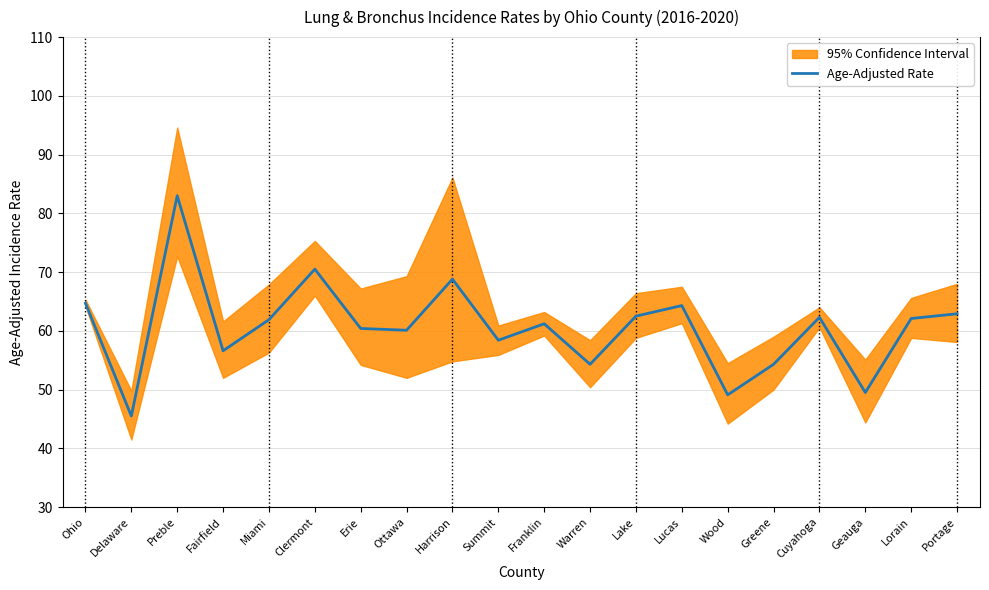

Which category has the lowest value across all series?

Delaware